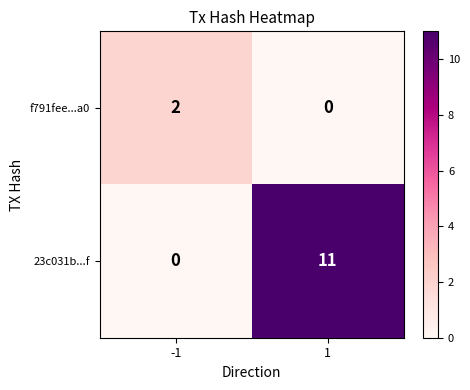

Reading left to right, what are all the values shown in this chart?

f791fee...a0: -1=2	1=0
23c031b...f: -1=0	1=11